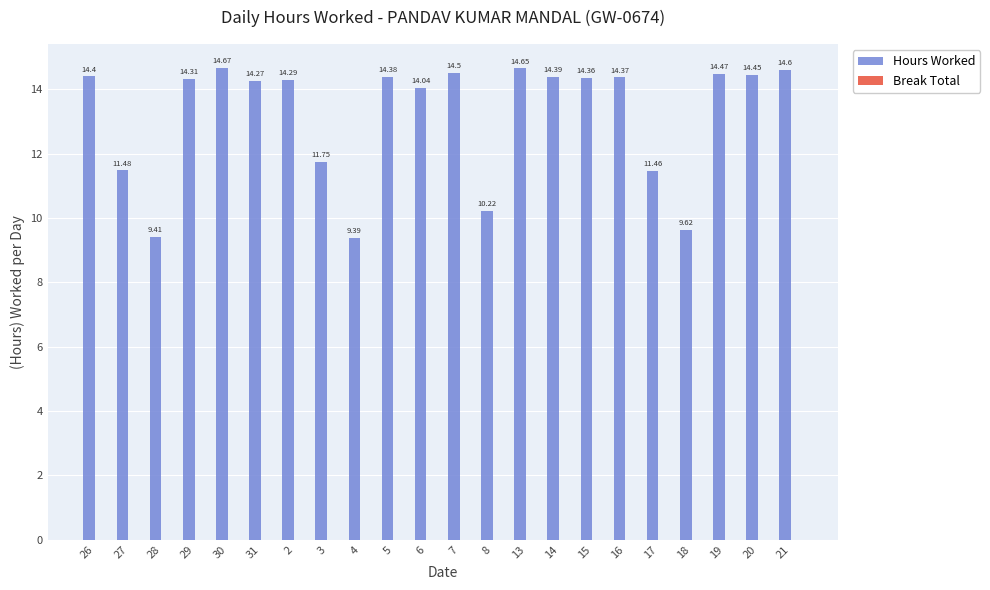

What is the average value?

13.2